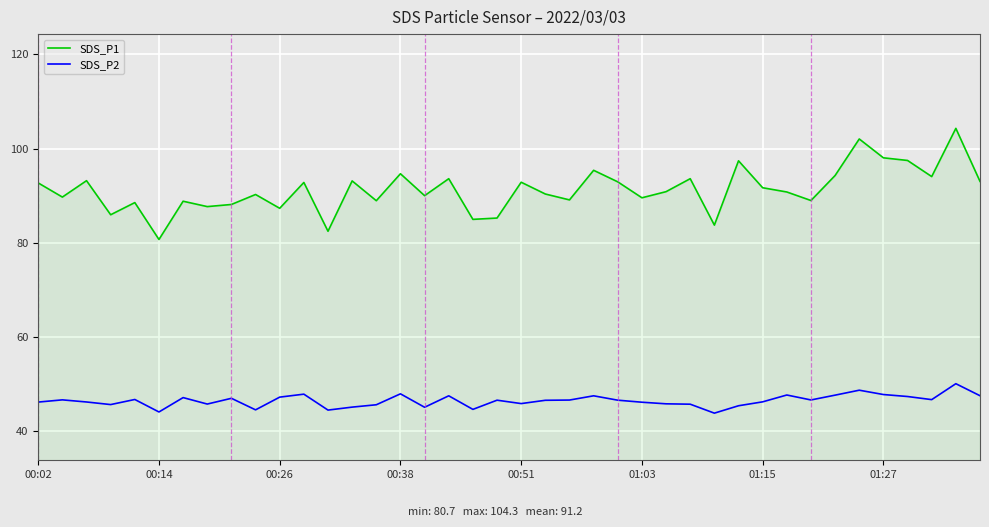

True or false: SDS_P1 and SDS_P2 cross at least once.

False